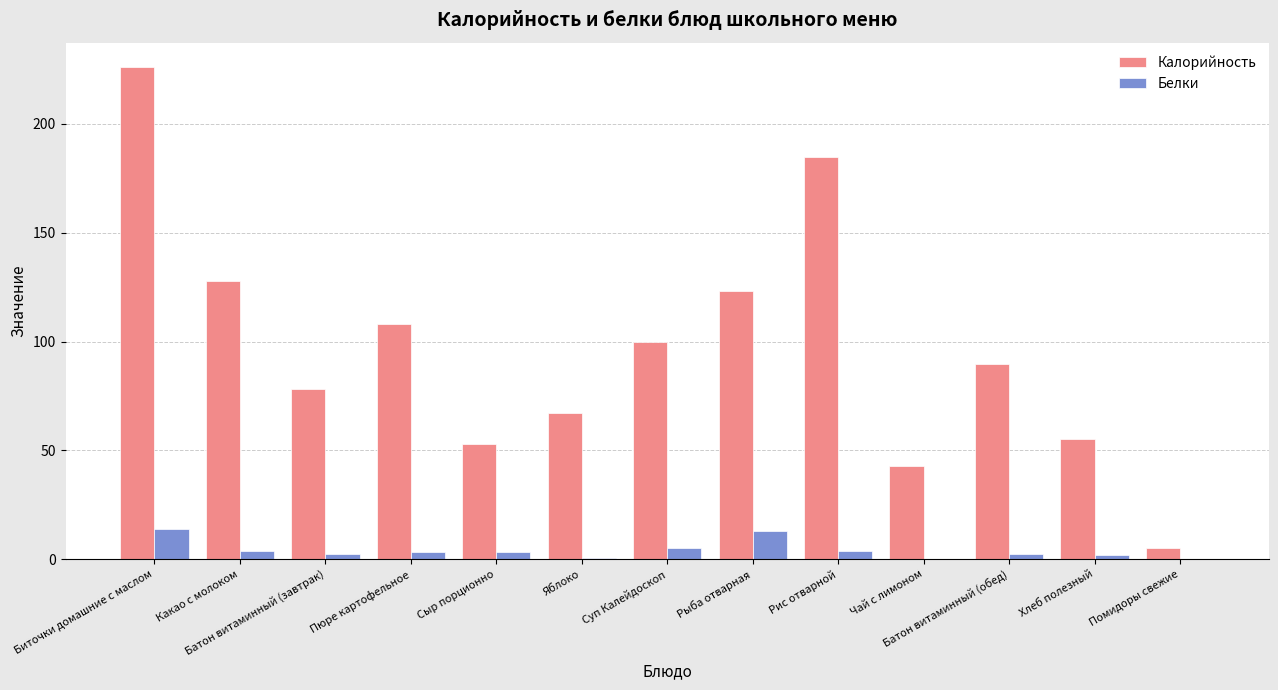

What is the highest value of the Белки series?

13.9